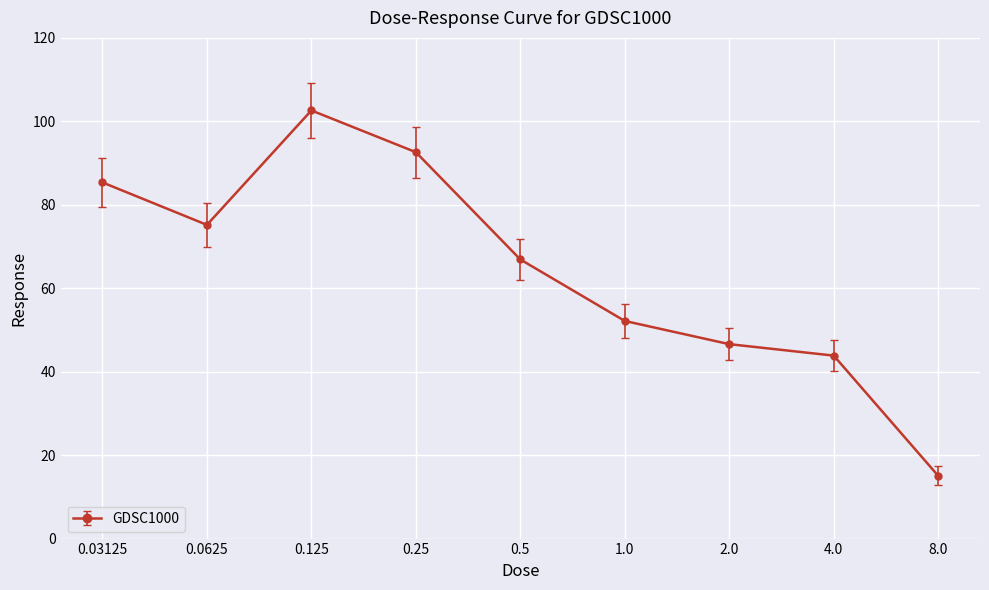

At which category does the data reach its first local valley?

0.0625